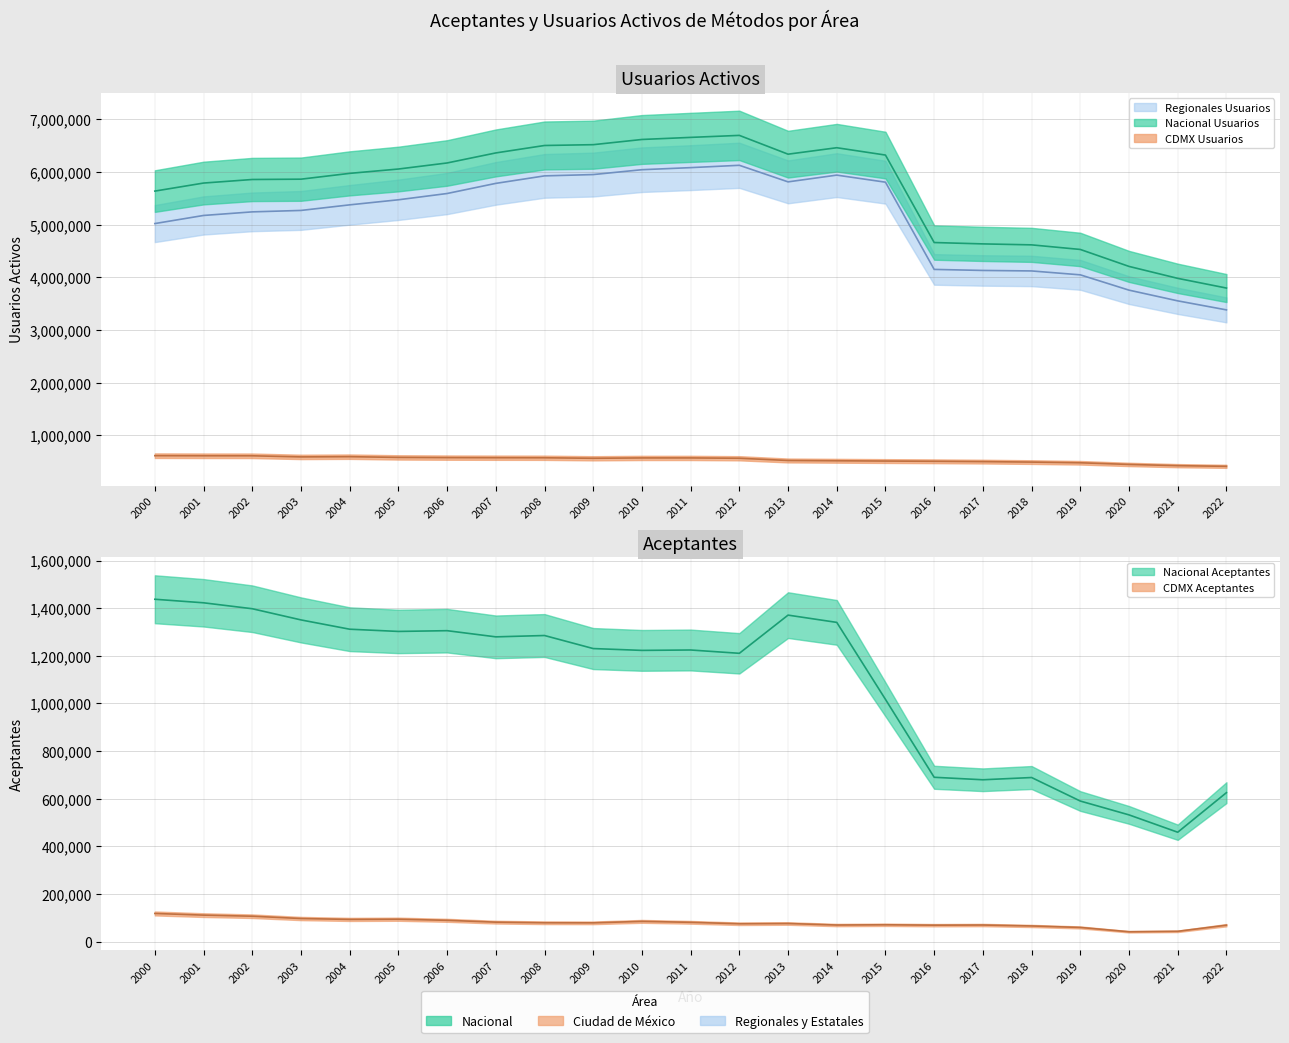

In Regionales Usuarios, how many points are lower than both neighbors (excluding endpoints)?

1